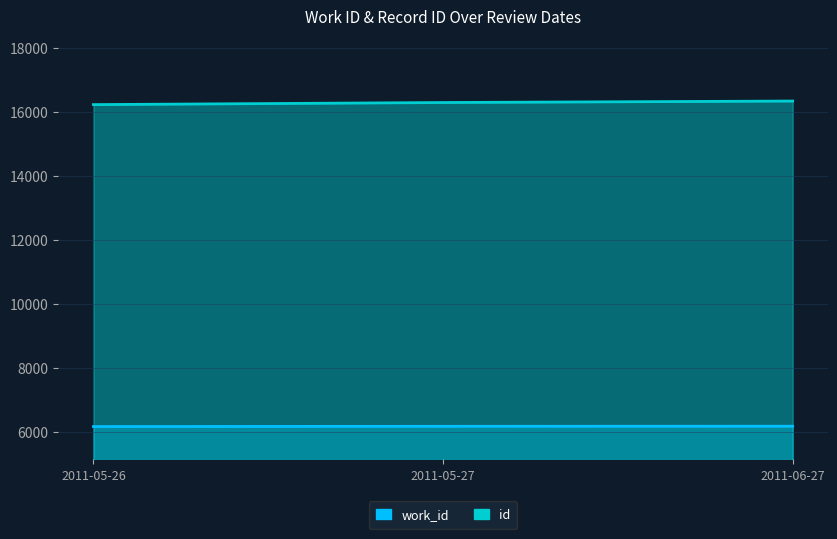

What is the highest value of the id series?

16333